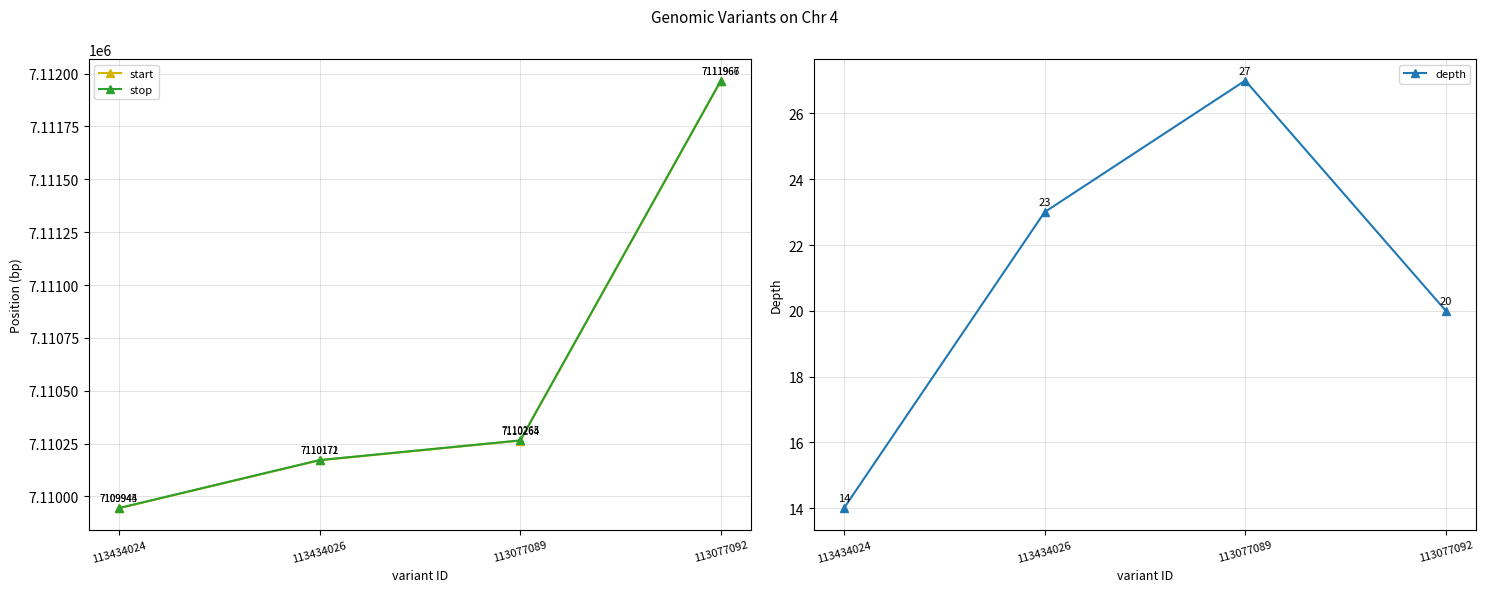

How many distinct data groups are displayed?

3